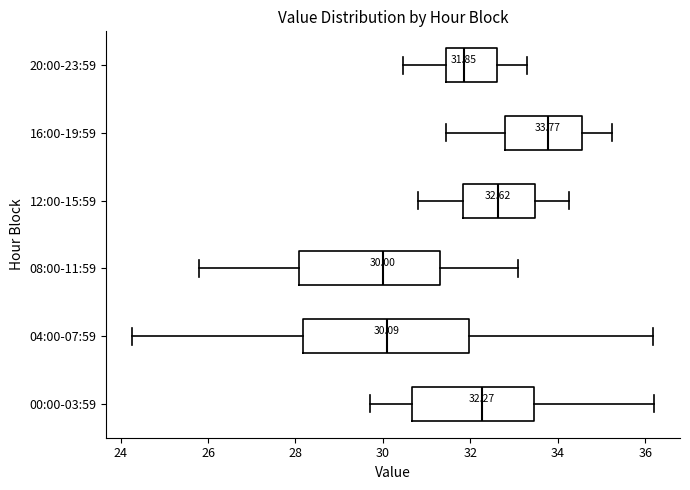

Comparing the boxes themselves (not the whiskers), which one is the widest?

04:00-07:59